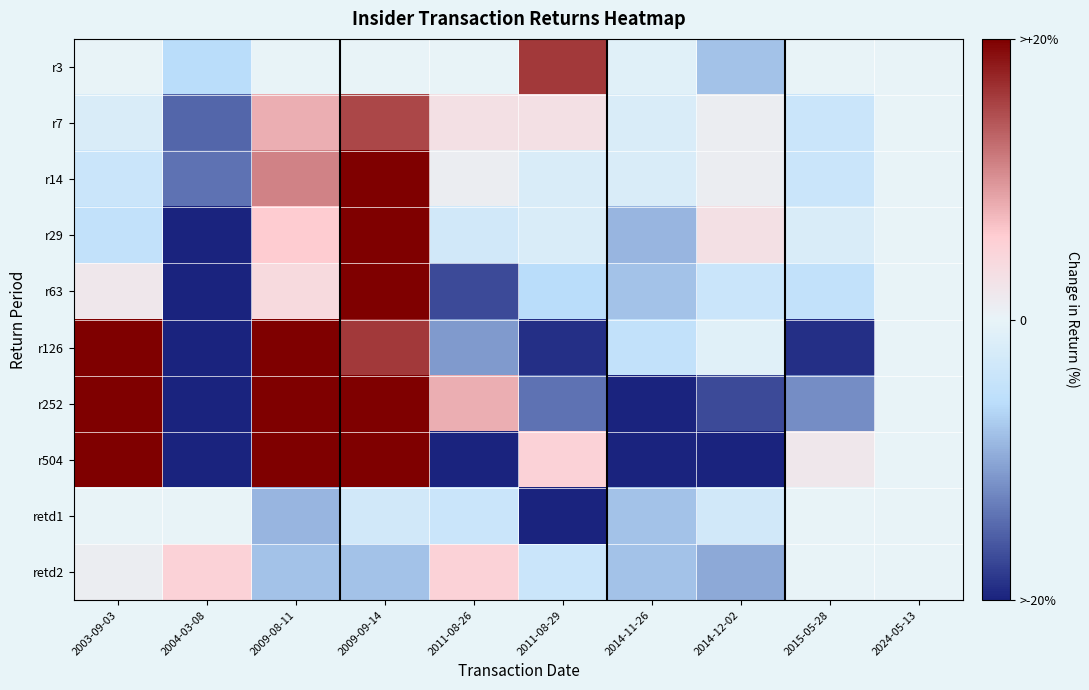

Rank the series by their maximum value, from lowest to highest.

retd1, retd2, r7, r3, r14, r29, r63, r504, r126, r252